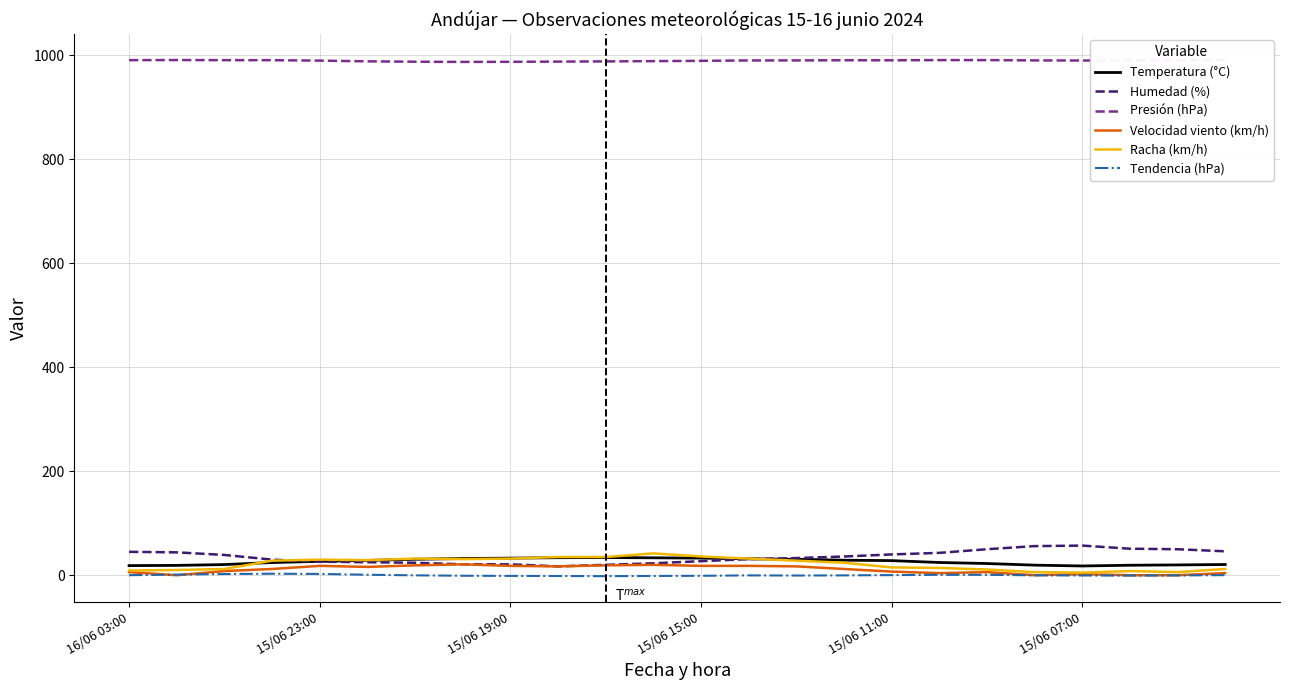

Which series has the largest total across all categories?

Presión (hPa)